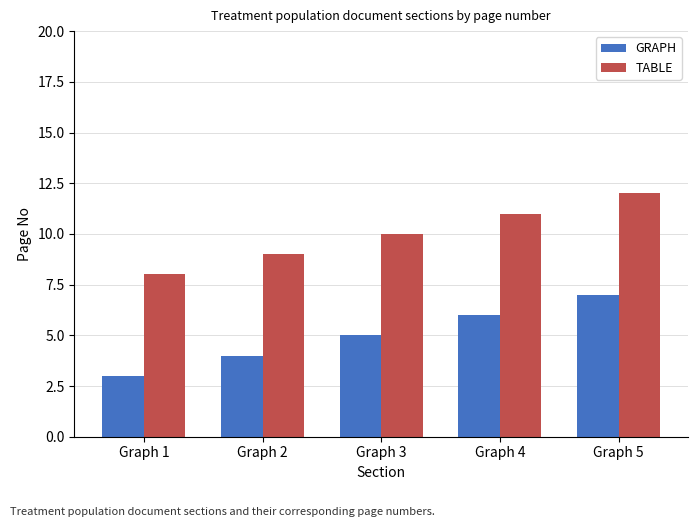

What value does the GRAPH series have at Graph 1?

3